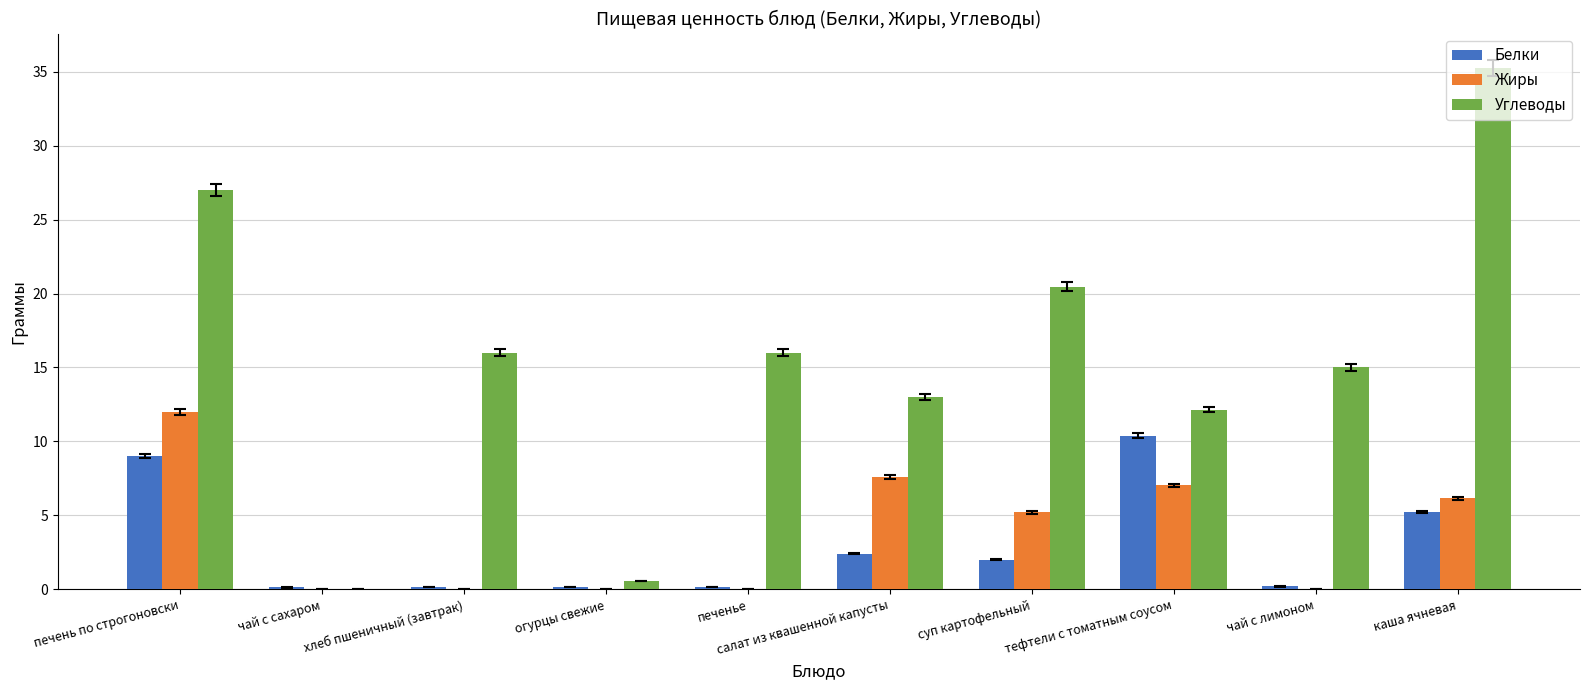

True or false: Белки has a value of 10.4 at тефтели с томатным соусом.

True